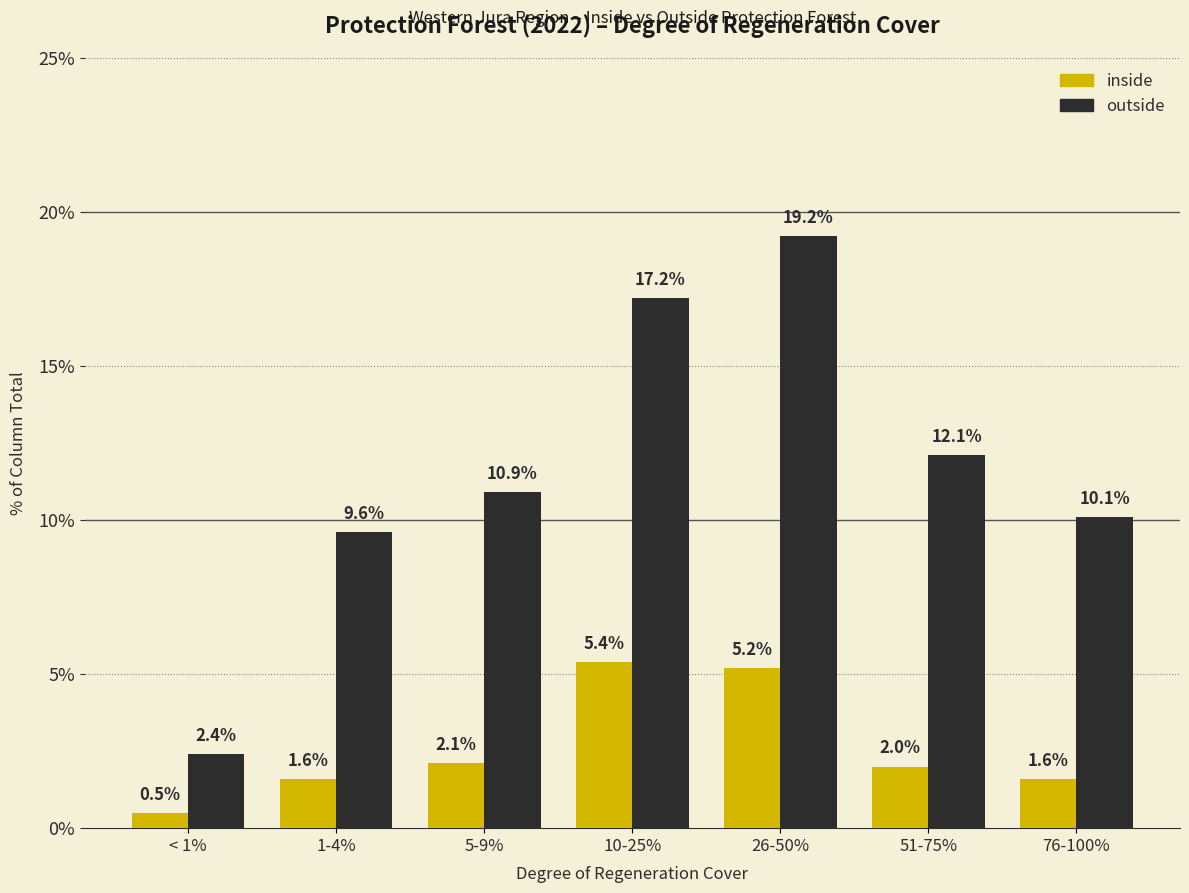

Reading left to right, transcribe all the data shown in this chart.

inside: < 1%=0.5	1-4%=1.6	5-9%=2.1	10-25%=5.4	26-50%=5.2	51-75%=2.0	76-100%=1.6
outside: < 1%=2.4	1-4%=9.6	5-9%=10.9	10-25%=17.2	26-50%=19.2	51-75%=12.1	76-100%=10.1